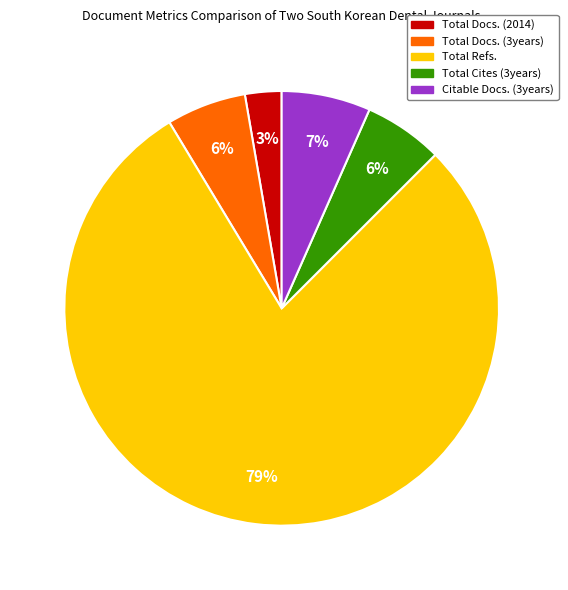

What is the smallest slice in the pie chart?

Total Docs. (2014)